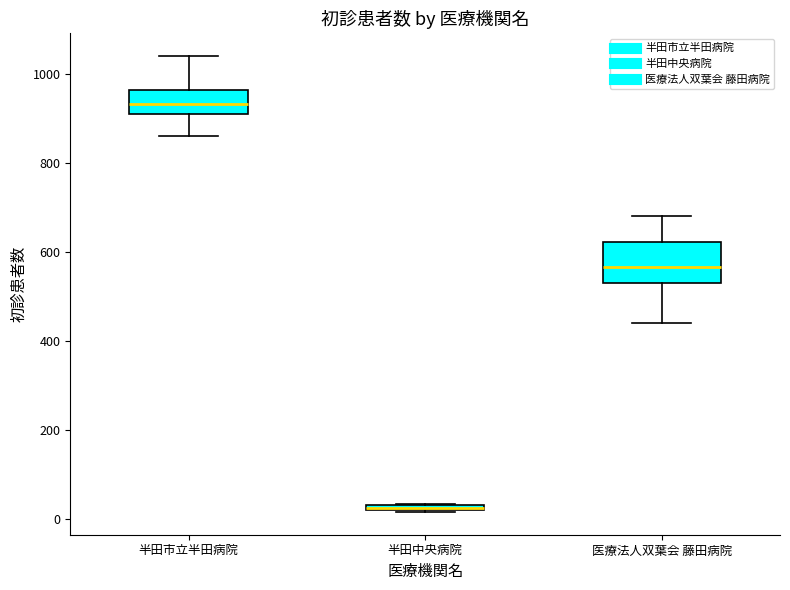

Which box is the tallest, from its lower edge to its upper edge?

医療法人双葉会 藤田病院